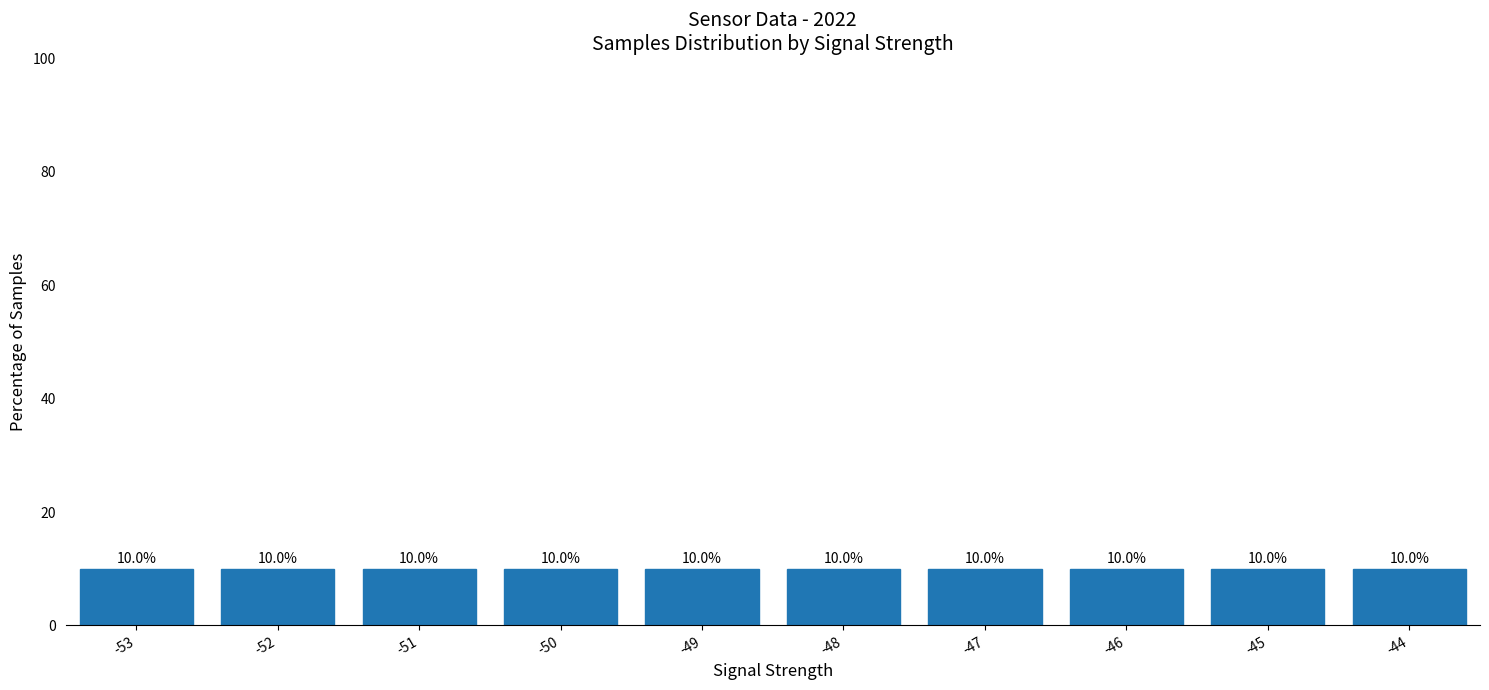

Approximately how many times larger is the value at -47 compared to -44?

1.0